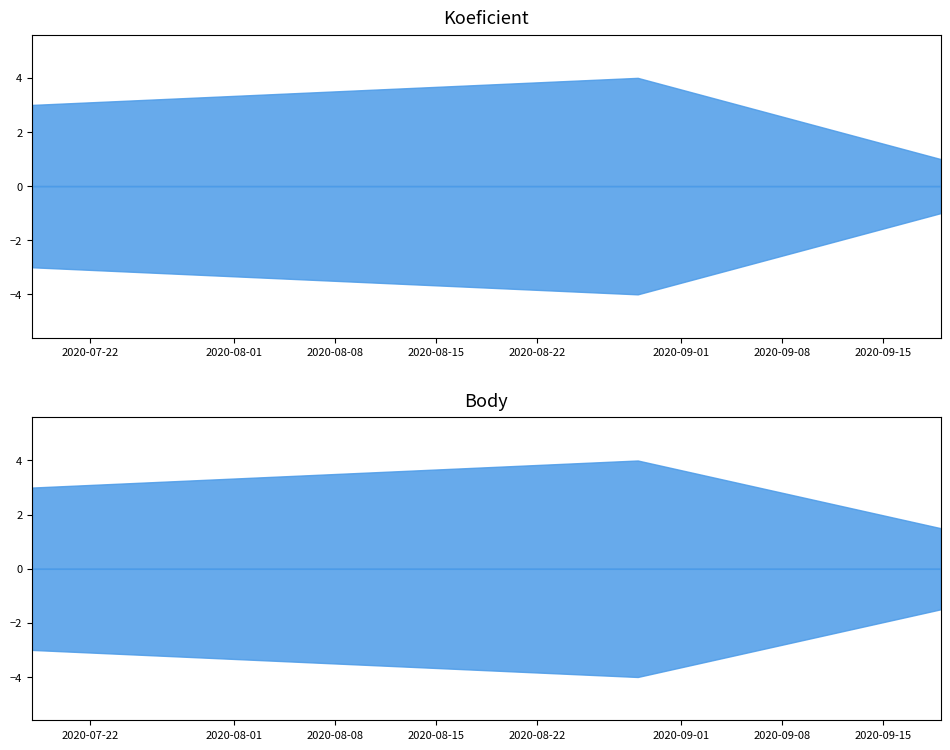

Reading right to left, extract all data points from this chart.

Koeficient: 1.0	4.0	3.0
Body: 1.5	4.0	3.0